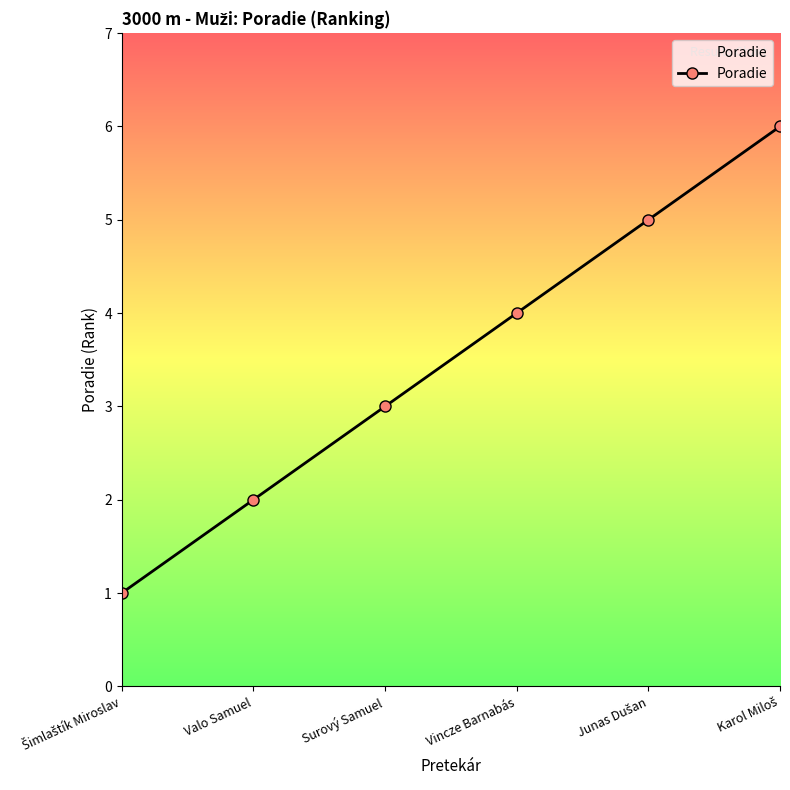

How many lines are shown in the chart?

1